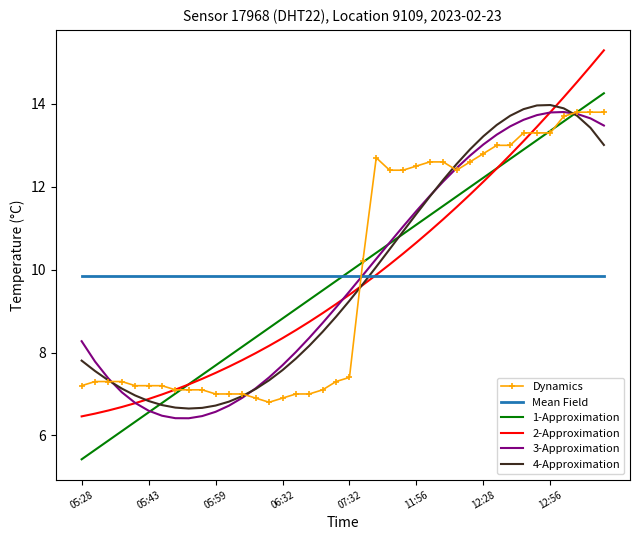

What is the lowest value of the Dynamics series?

6.8